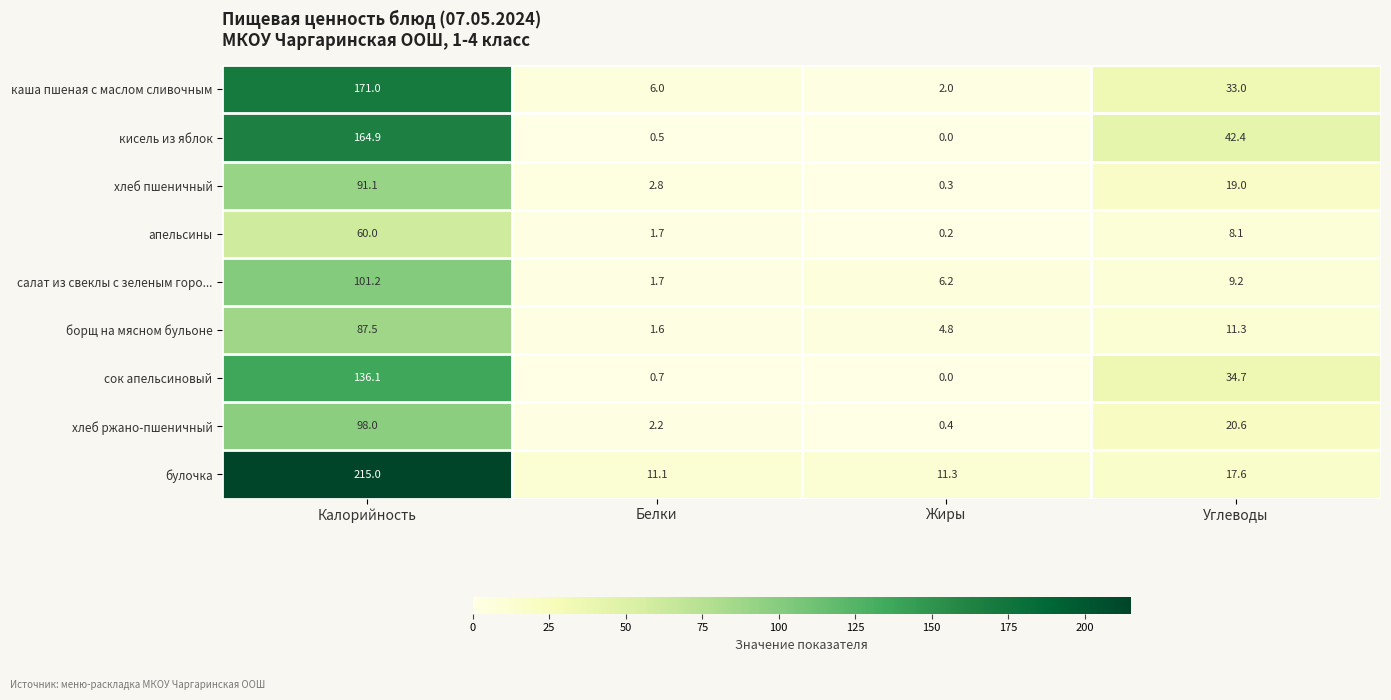

List the series in order of their peak value, highest first.

булочка, каша пшеная с маслом сливочным, кисель из яблок, сок апельсиновый, салат из свеклы с зеленым горо..., хлеб ржано-пшеничный, хлеб пшеничный, борщ на мясном бульоне, апельсины